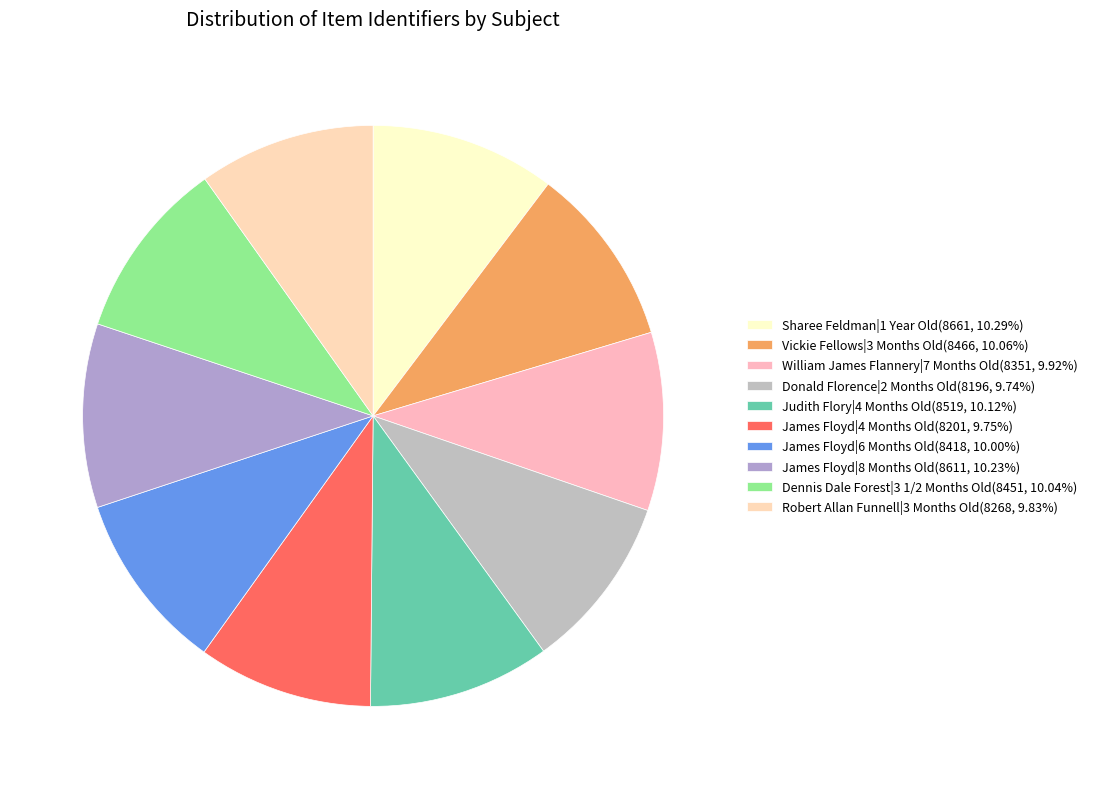

The James Floyd|8 Months Old slice represents 1% of the pie. True or false?

False